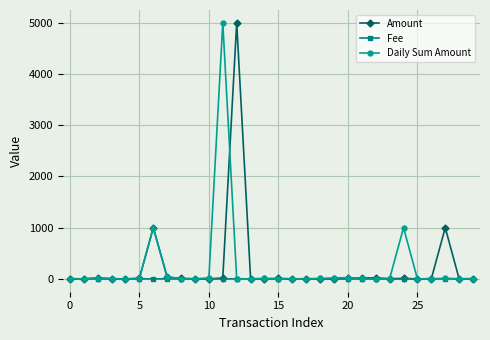

At how many categories does at least one series exceed 160?

5